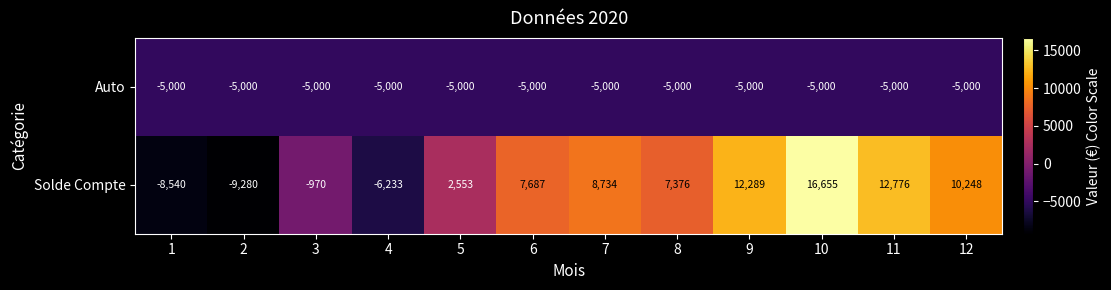

What is the difference between the highest and lowest values at 9?

17289